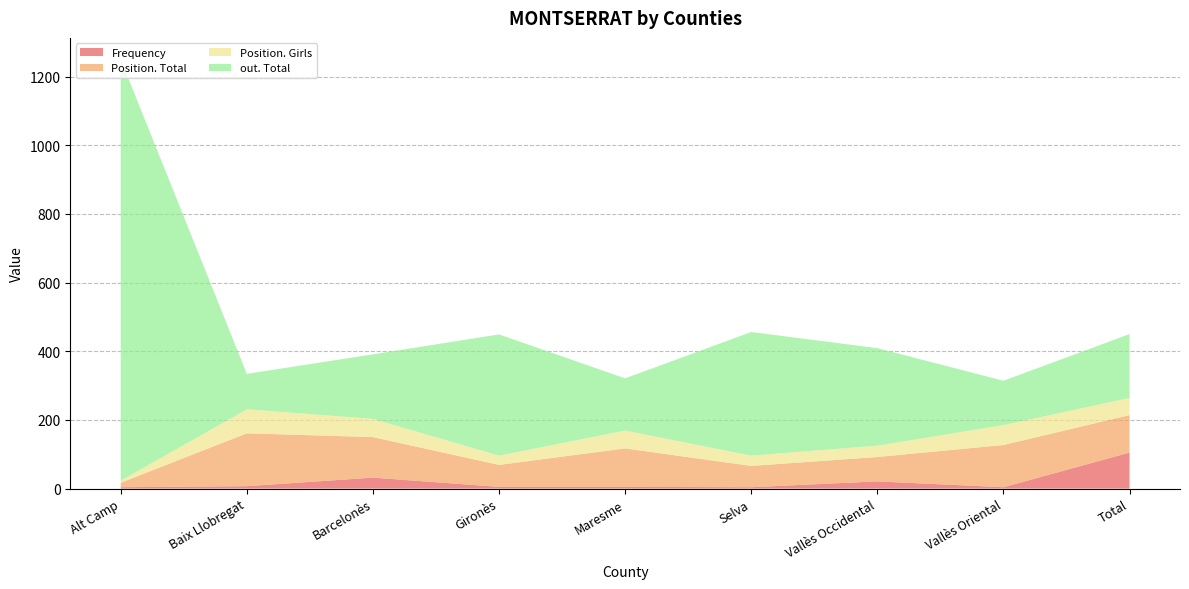

Reading right to left, what are all the values shown in this chart?

Frequency: Total=105	Vallès Oriental=4	Vallès Occidental=21	Selva=4	Maresme=5	Gironès=5	Barcelonès=32	Baix Llobregat=7	Alt Camp=4
Position. Total: Total=109	Vallès Oriental=123	Vallès Occidental=71	Selva=62	Maresme=112	Gironès=64	Barcelonès=118	Baix Llobregat=154	Alt Camp=13
Position. Girls: Total=50	Vallès Oriental=58	Vallès Occidental=33	Selva=30	Maresme=52	Gironès=27	Barcelonès=53	Baix Llobregat=70	Alt Camp=6
out. Total: Total=186	Vallès Oriental=129	Vallès Occidental=284	Selva=360	Maresme=152	Gironès=353	Barcelonès=188	Baix Llobregat=103	Alt Camp=1227